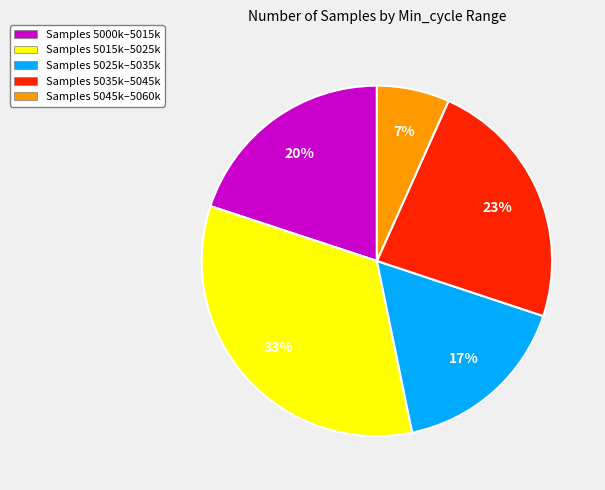

Is there a majority slice in this chart?

No